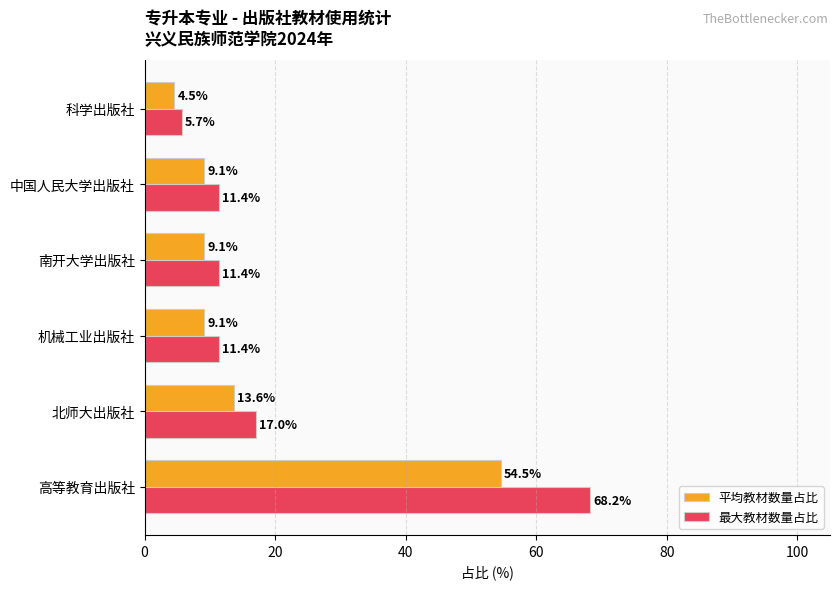

Count the number of categories in the chart.

6